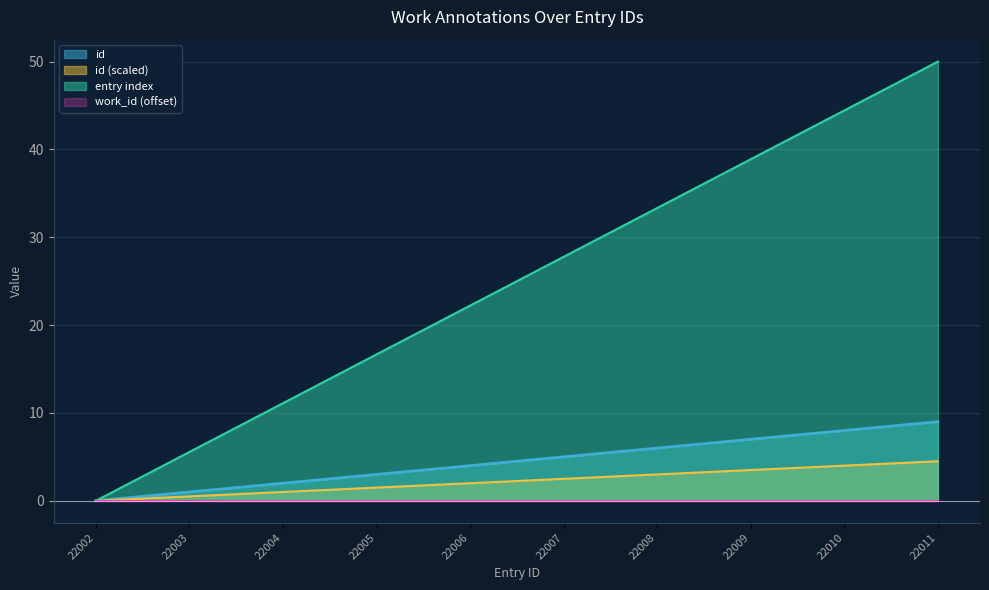

At which category does the chart reach its peak across all series?

22011